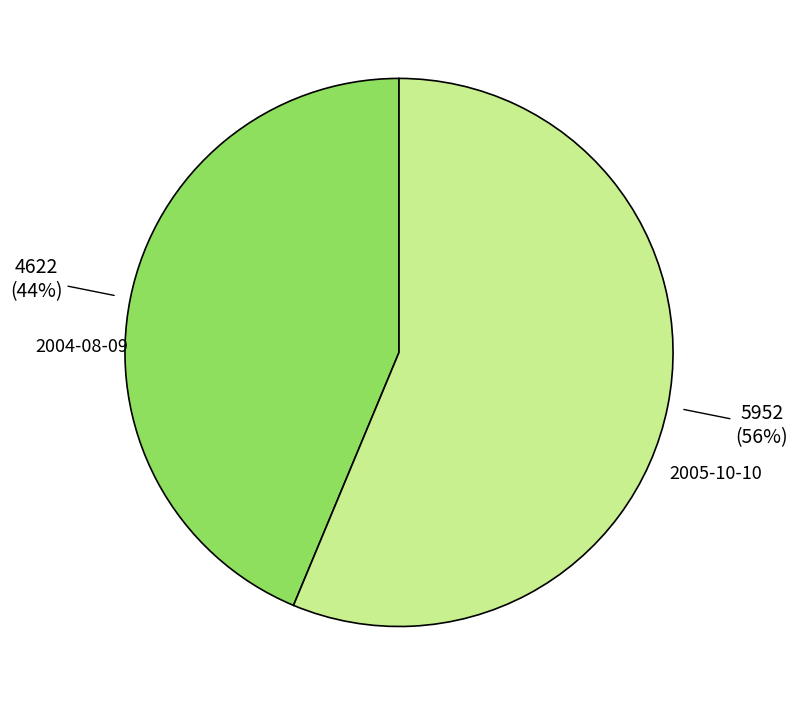

To the nearest percent, what is the average slice percentage?

50%